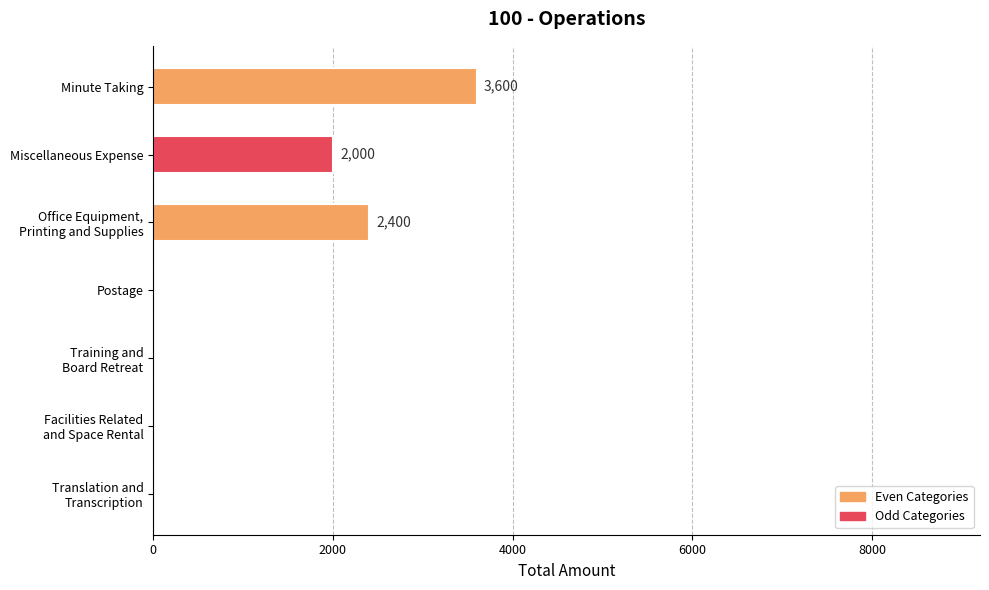

What is the average value?

1143